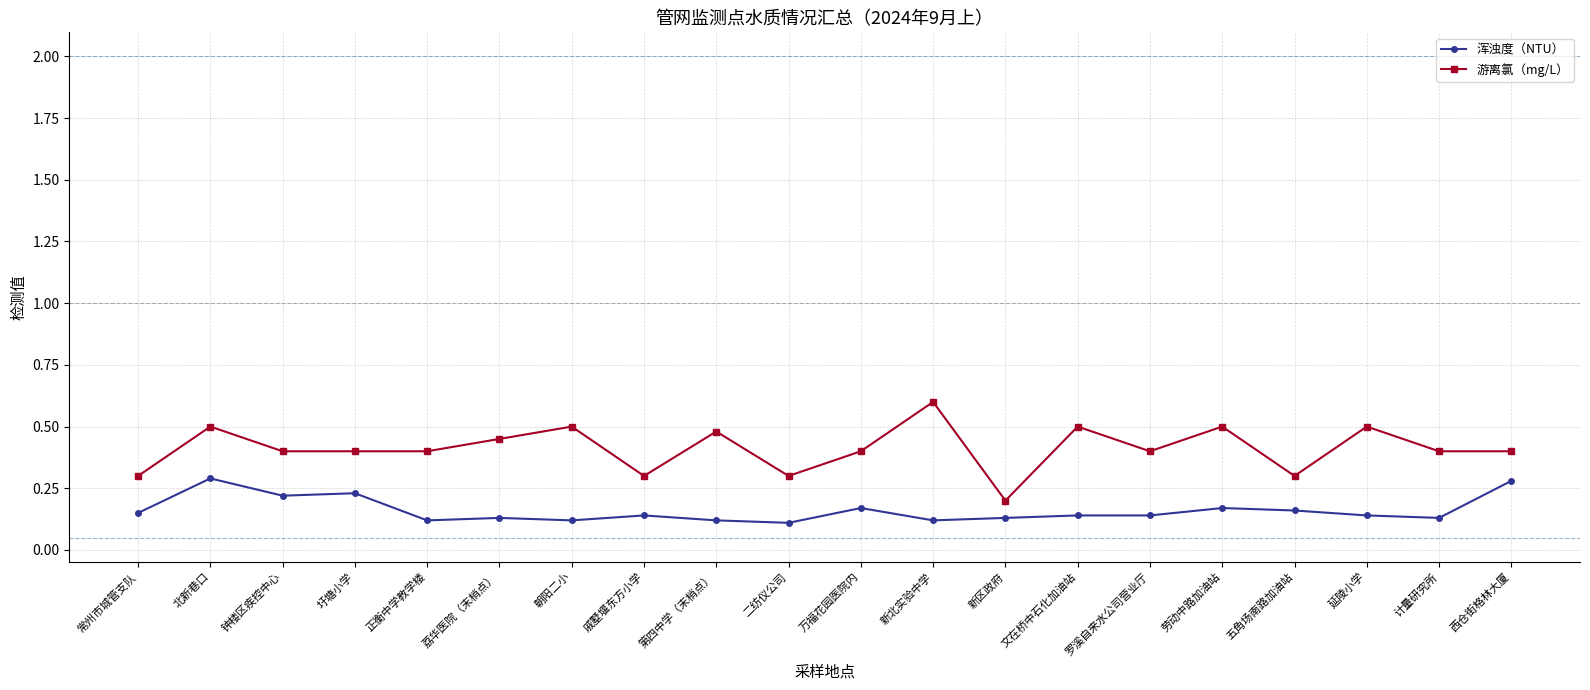

True or false: 游离氯（mg/L） and 浑浊度（NTU） intersect in this chart.

False